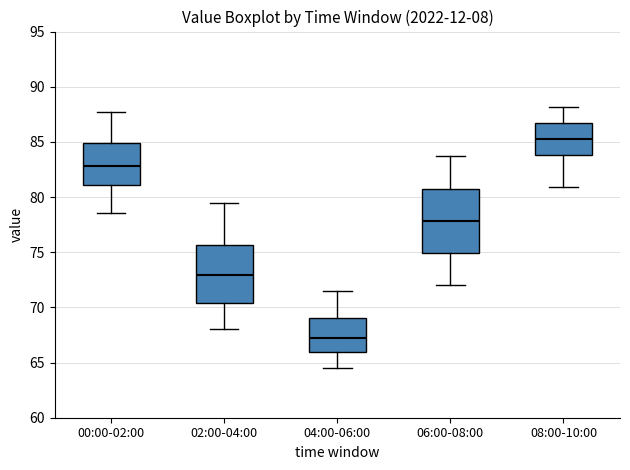

Where is the upper edge of the box for 02:00-04:00 on the y-axis? The values are not printed on the chart, so give them approximately, as read against the axis.

75.5